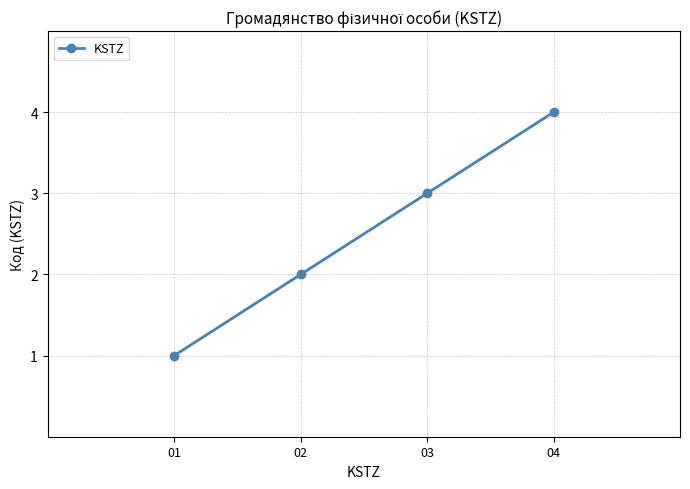

What is the sum of all values?

10